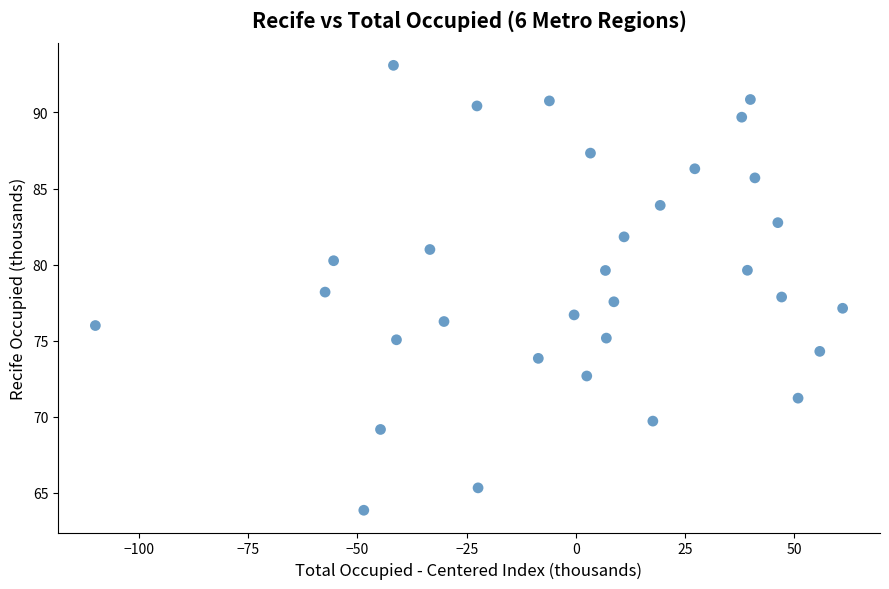

What is the range of X values (max minus min)?

171.1